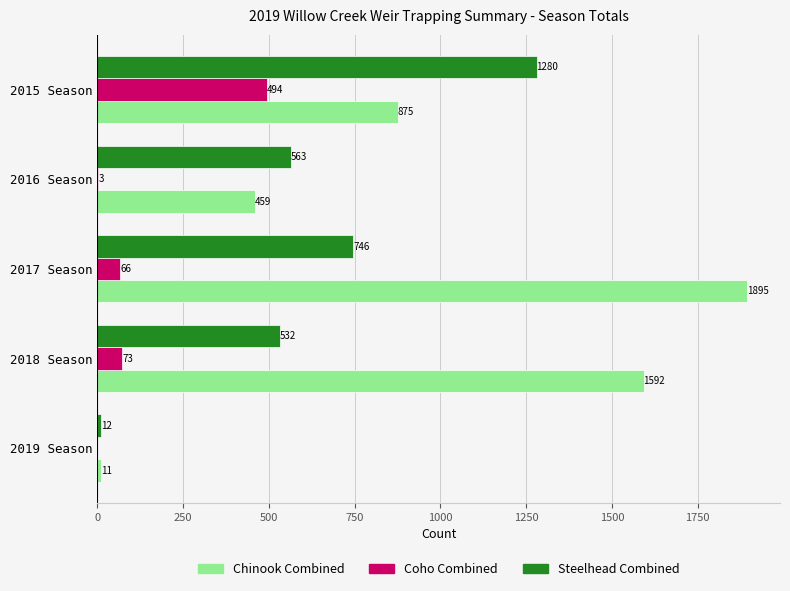

The value of Steelhead Combined at 2019 Season is 12. True or false?

True